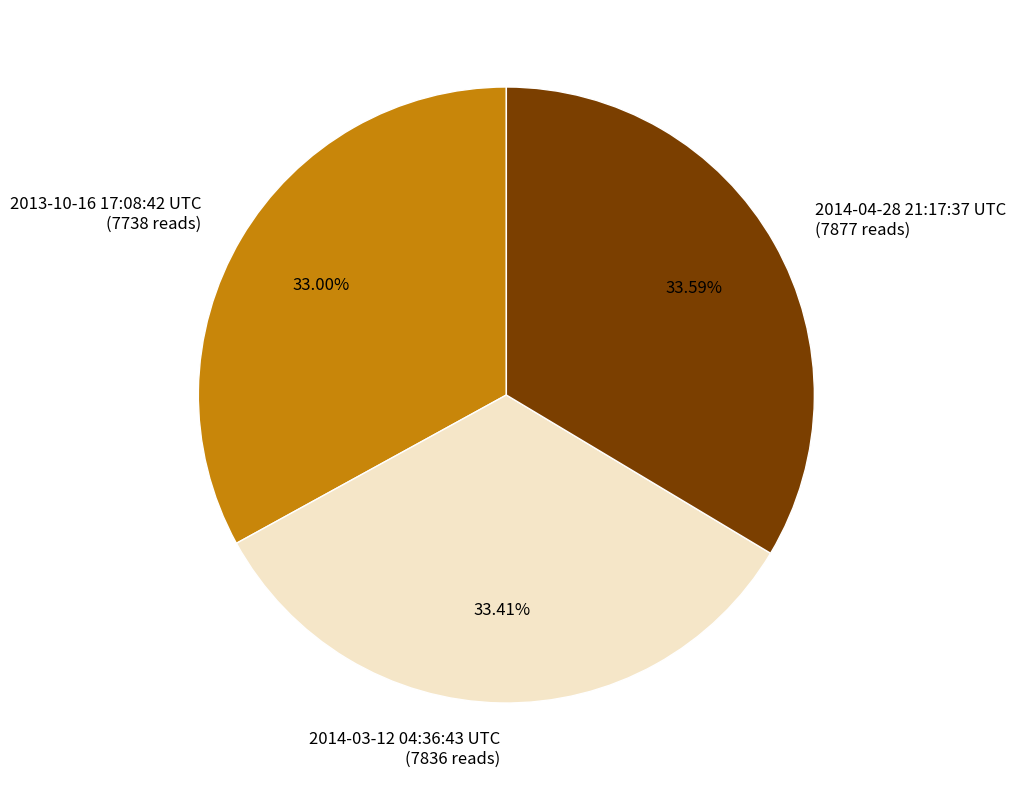

Is there any slice that represents more than half of the pie?

No